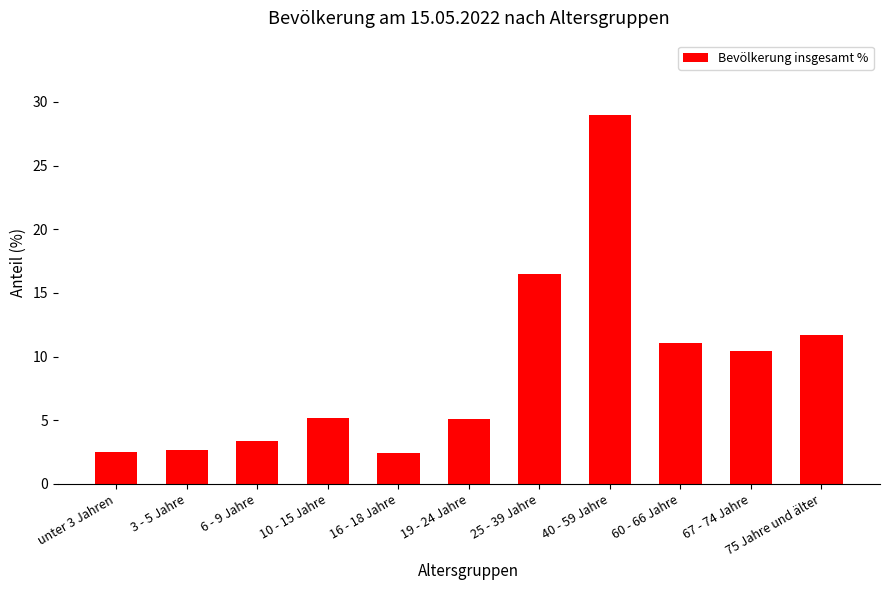

What is the value of the 5th bar from the left?

2.4